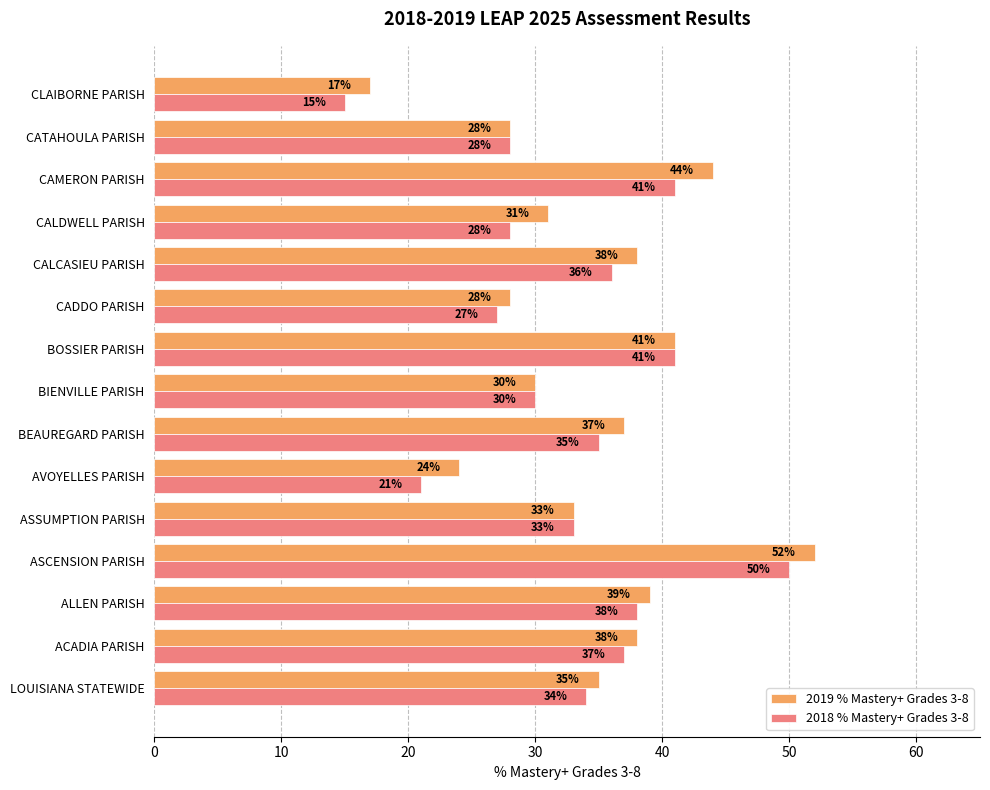

List the series in order of their peak value, lowest first.

2018 % Mastery+ Grades 3-8, 2019 % Mastery+ Grades 3-8